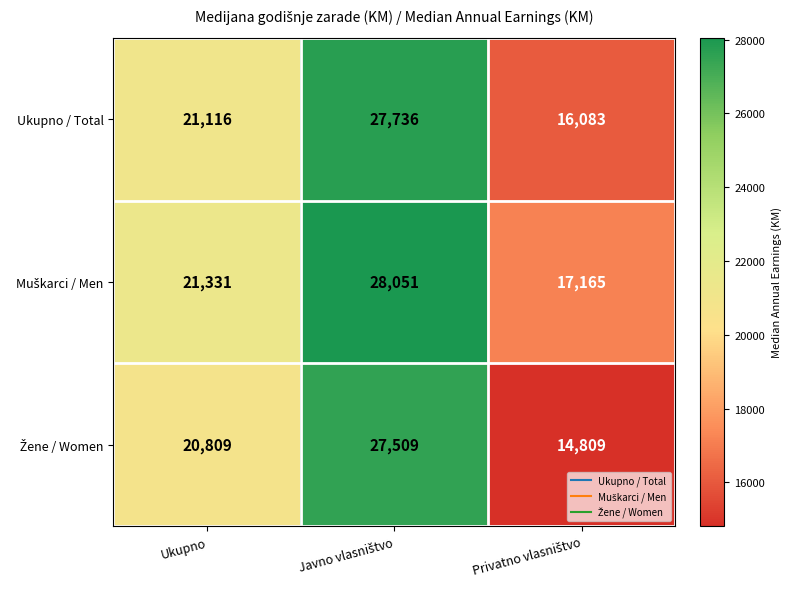

At which label is Ukupno / Total closest to 21909?

Ukupno